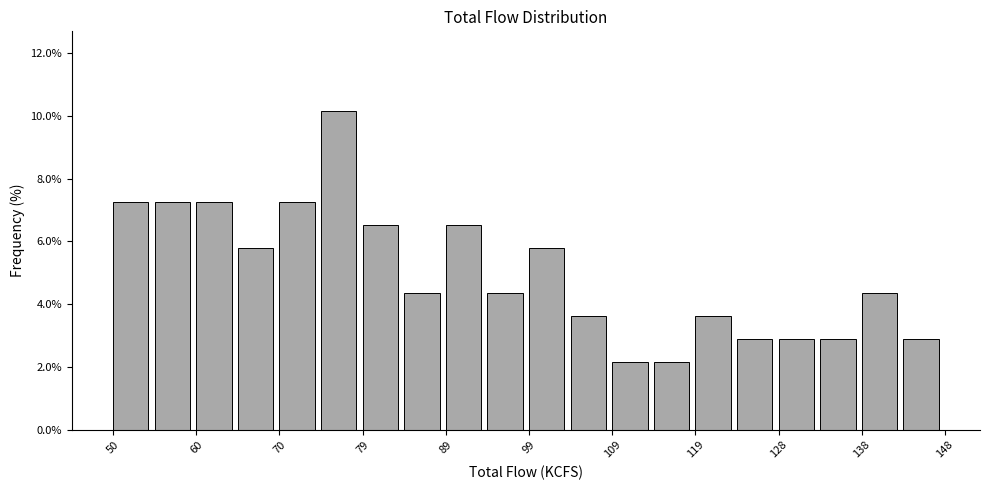

Which range on the x-axis has the tallest bar?

74.5 to 79.4